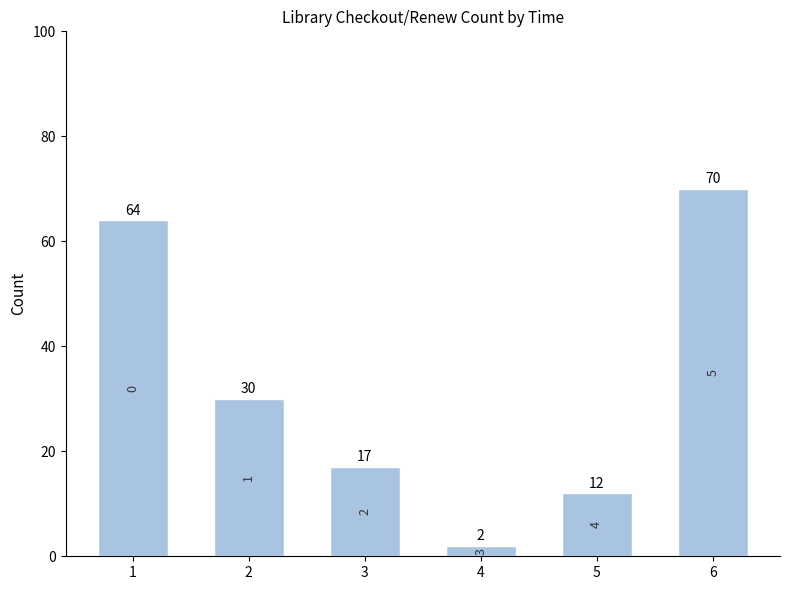

Reading left to right, transcribe all the data shown in this chart.

1=64	2=30	3=17	4=2	5=12	6=70